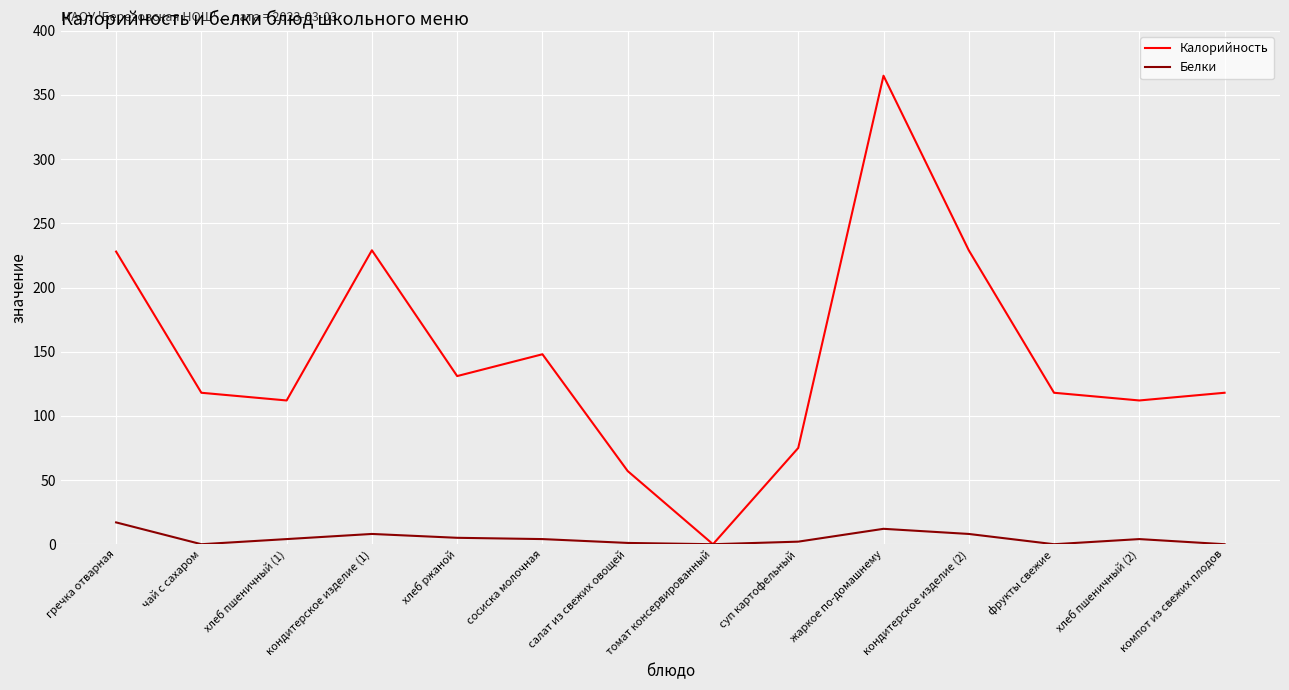

Is it true that Белки equals 0 at фрукты свежие?

True